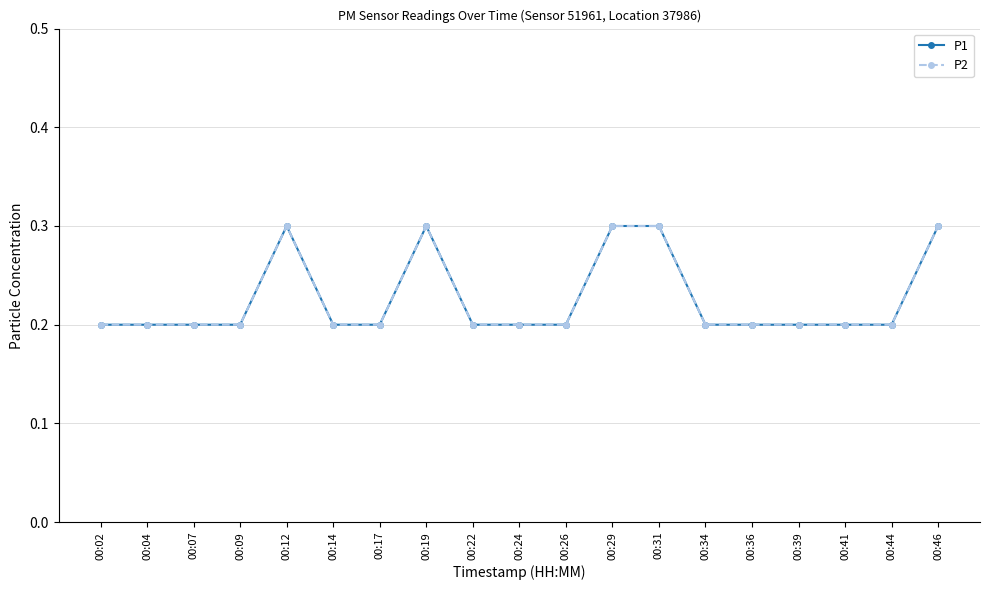

True or false: P2 and P1 intersect in this chart.

False